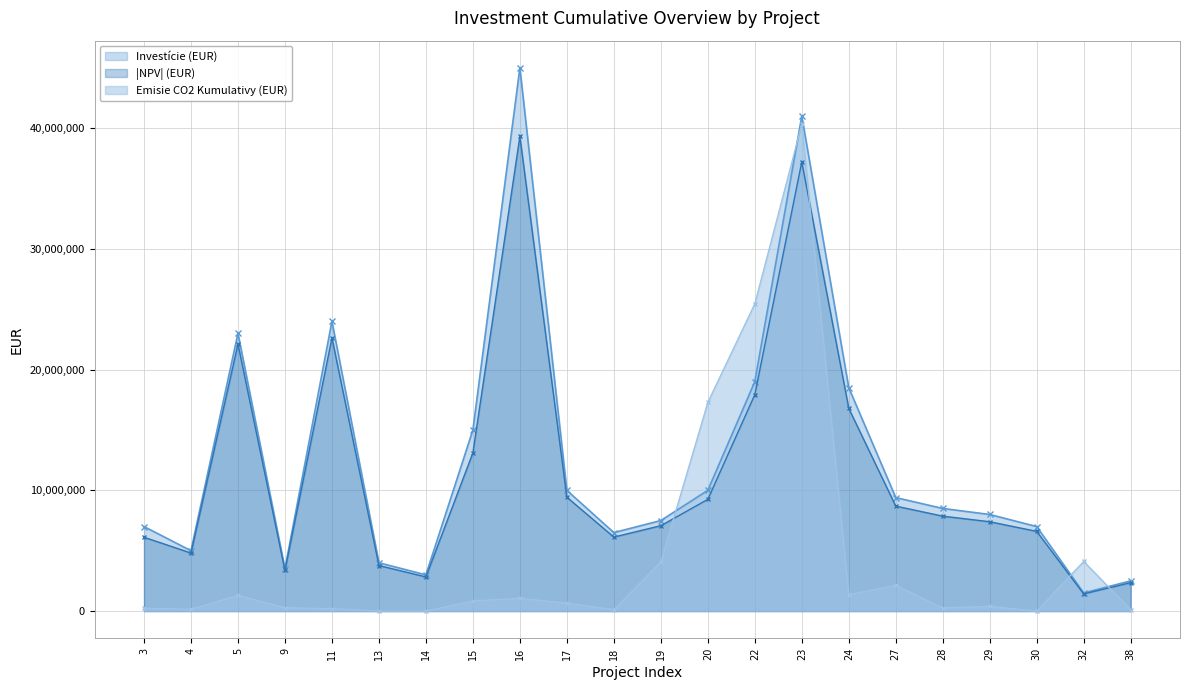

What is the difference between the maximum and second lowest values in the NPV series?

36958408.1